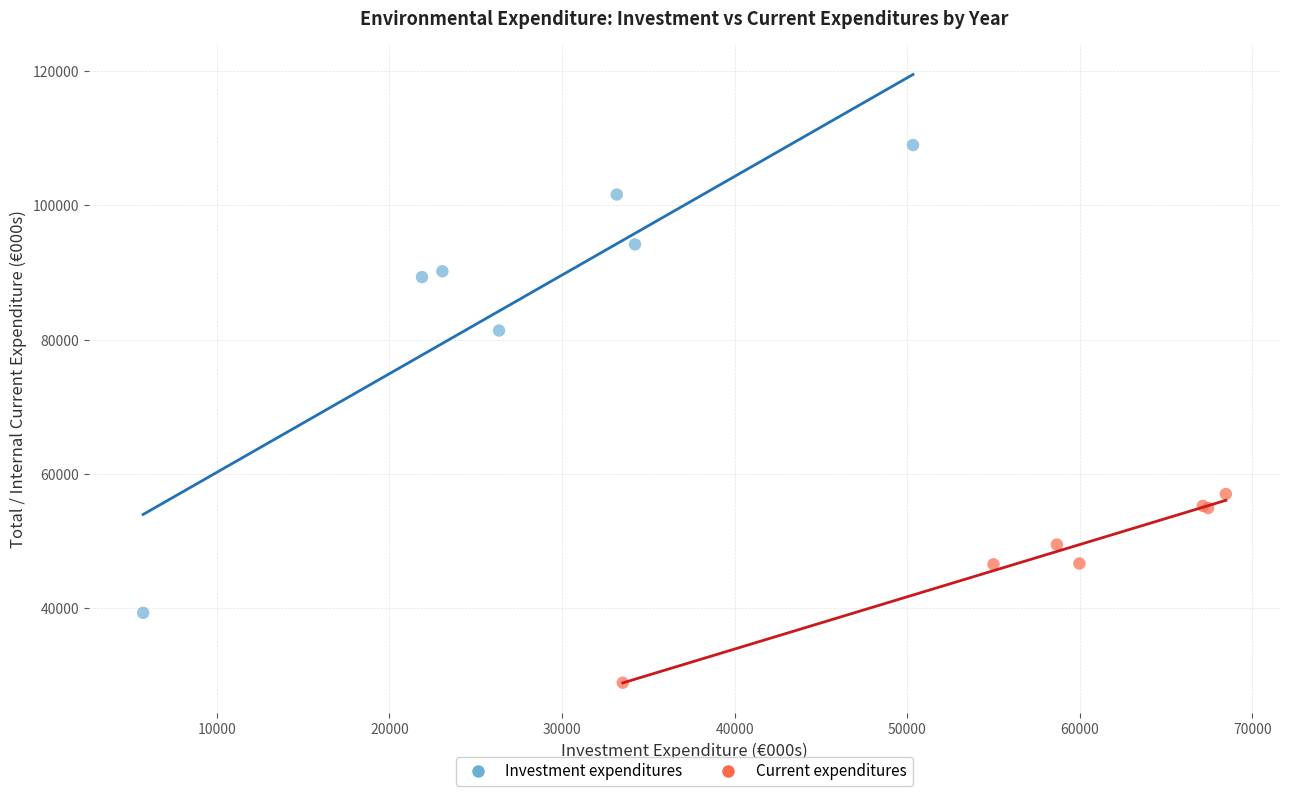

Which series reaches the maximum Y coordinate?

Investment expenditures